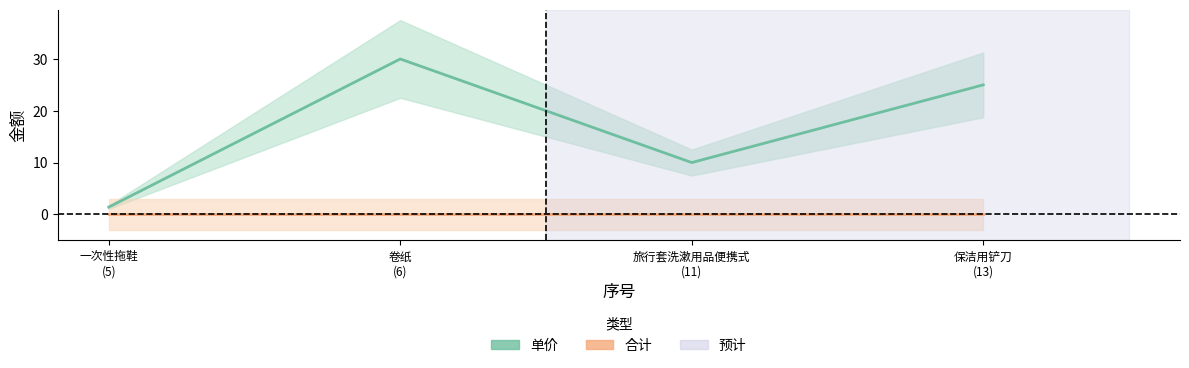

At which label is the value closest to 15?

旅行套洗漱用品便携式 (11)